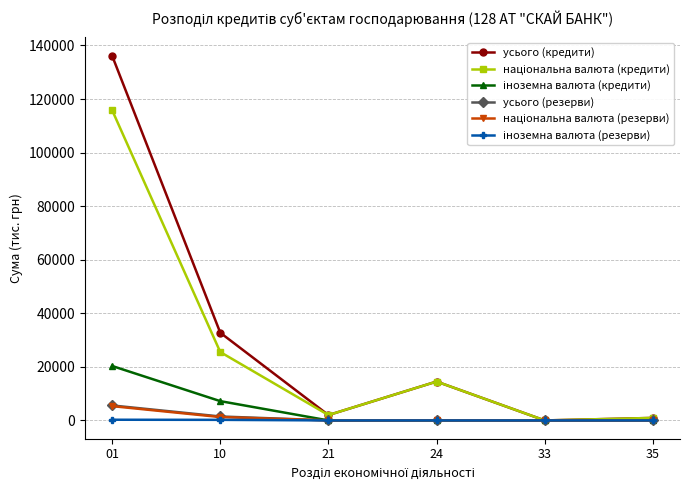

What is the value of the усього (кредити) point at the 2nd from the left?

32750.6